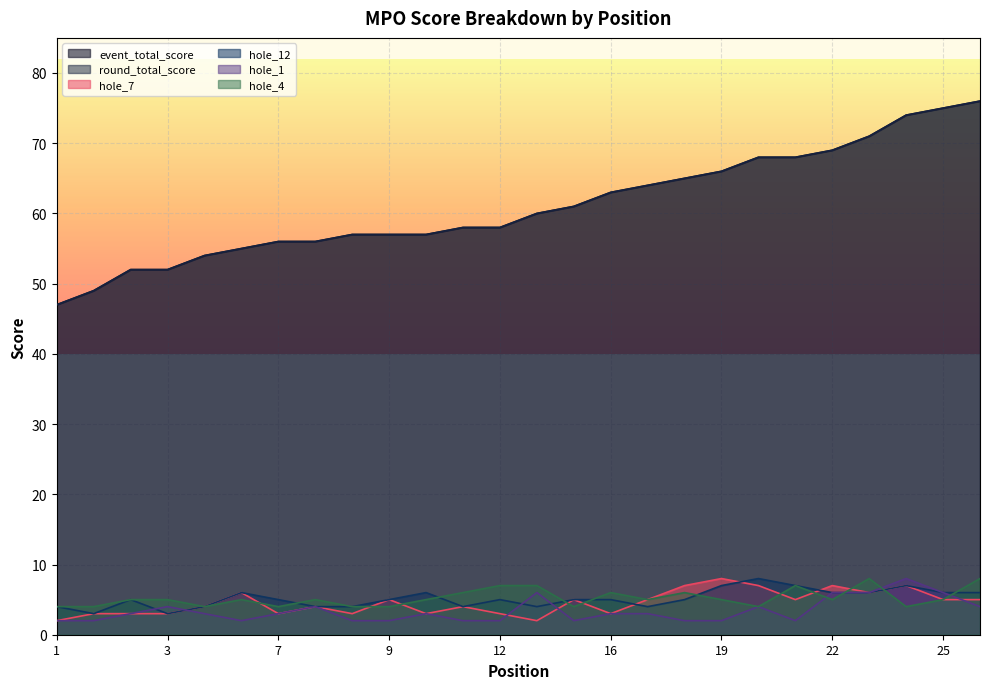

The value of hole_7 at 18 is 12. True or false?

False